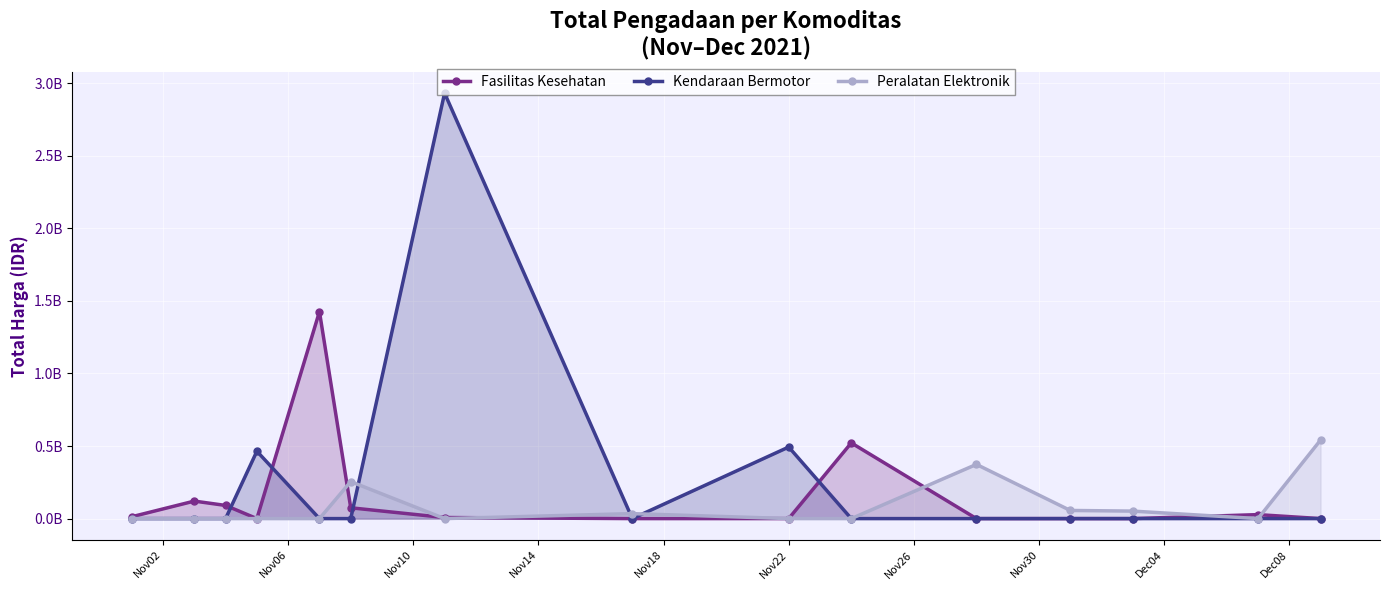

What are all the series names shown in the legend?

Fasilitas Kesehatan, Kendaraan Bermotor, Peralatan Elektronik